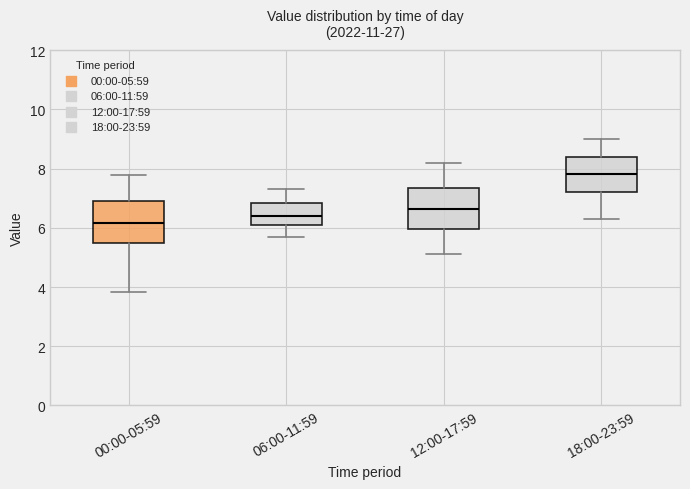

Reading left to right, read every box against the y-axis: the position of its median line, the range the box covers, and the ends of its whiskers. The values are not printed on the chart, so give them approximately, as read against the axis.

00:00-05:59: median 6.2, box 5.6 to 7.0, whiskers 3.8 to 7.8
06:00-11:59: median 6.4, box 6.2 to 6.8, whiskers 5.8 to 7.4
12:00-17:59: median 6.6, box 6.0 to 7.4, whiskers 5.2 to 8.2
18:00-23:59: median 7.8, box 7.2 to 8.4, whiskers 6.4 to 9.0